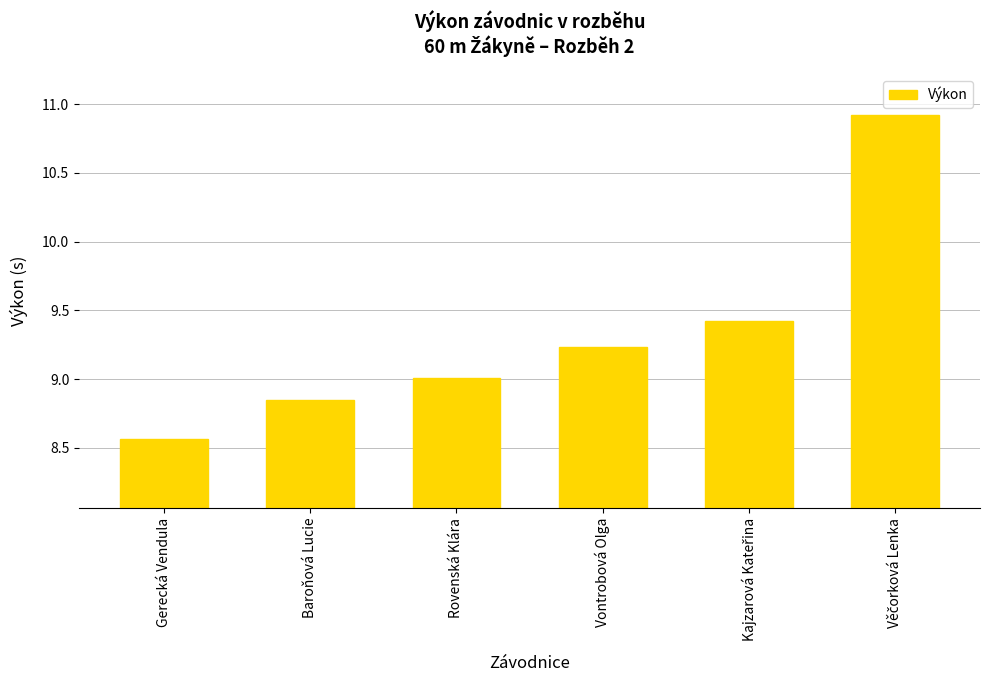

What is the ratio of the value at Rovenská Klára to the value at Baroňová Lucie?

1.0